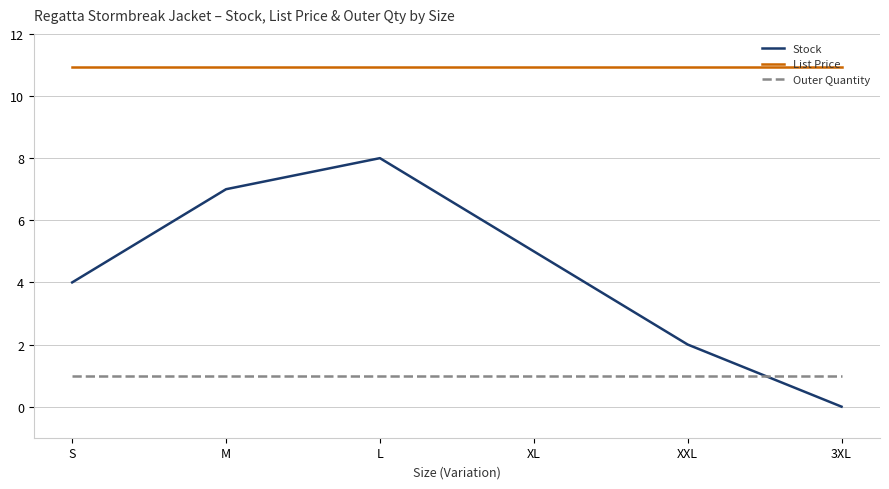

True or false: List Price and Stock cross at least once.

False